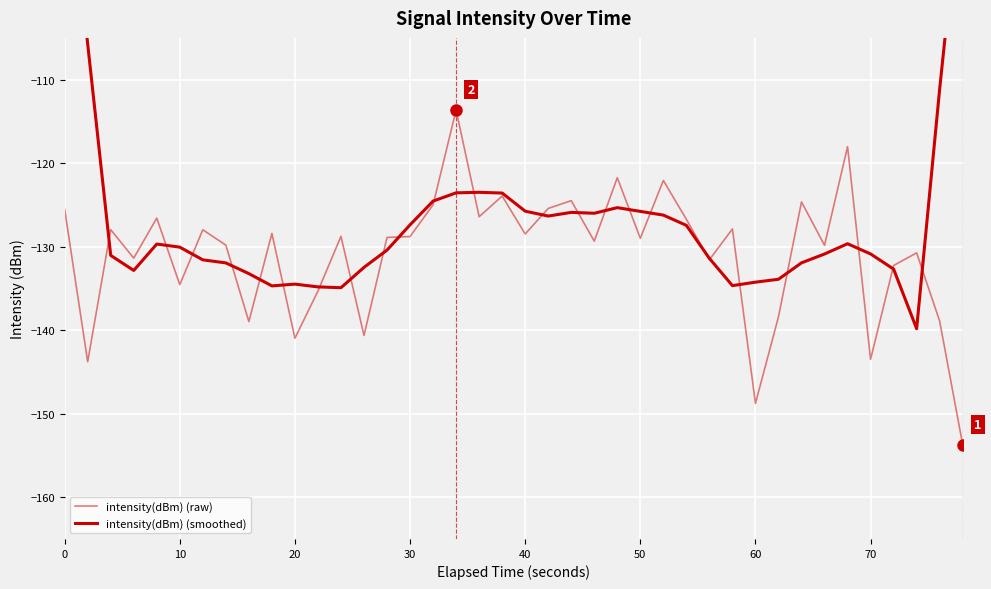

What is the sum of all intensity(dBm) (raw) values?

-5232.7